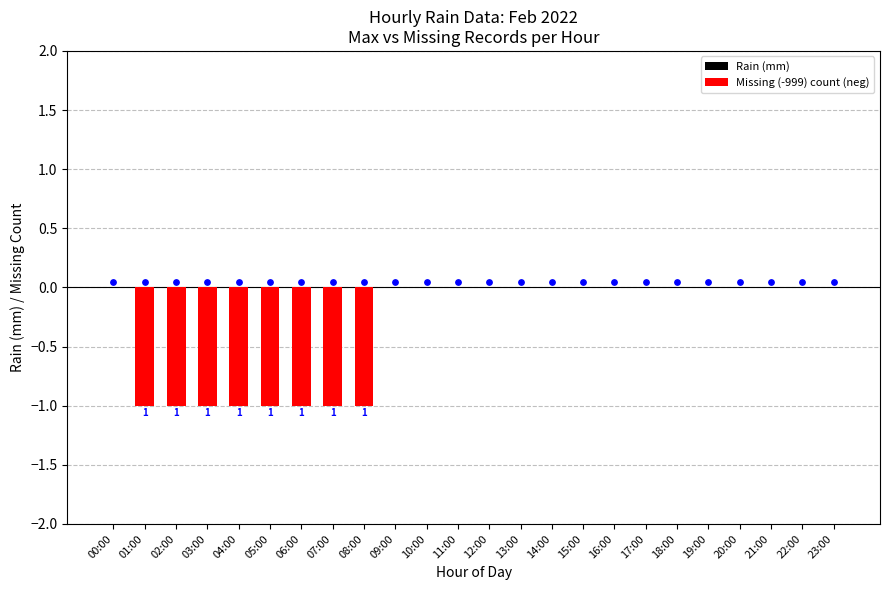

Which series contains the lowest Y value?

Missing (-999) count (neg)